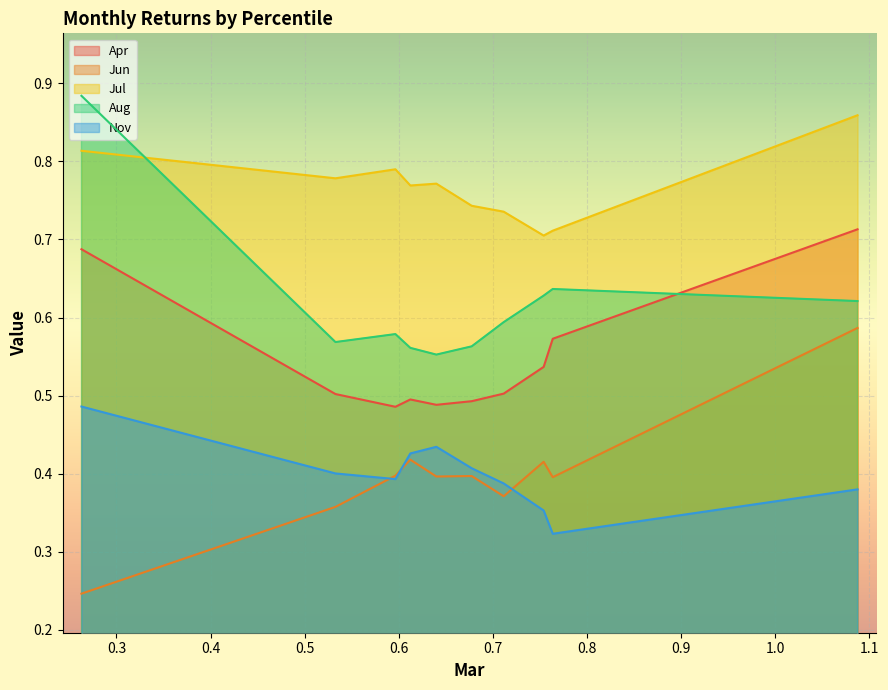

After their last crossing, which series has the higher values: Apr or Aug?

Apr